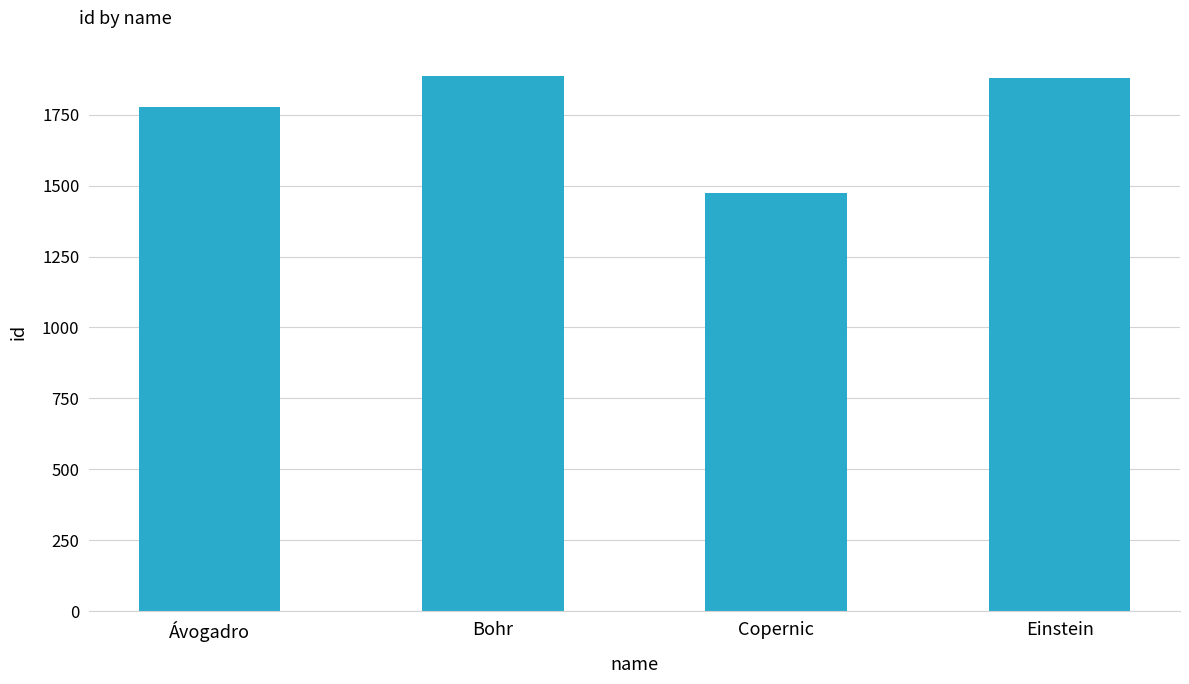

What is the greatest value displayed?

1885